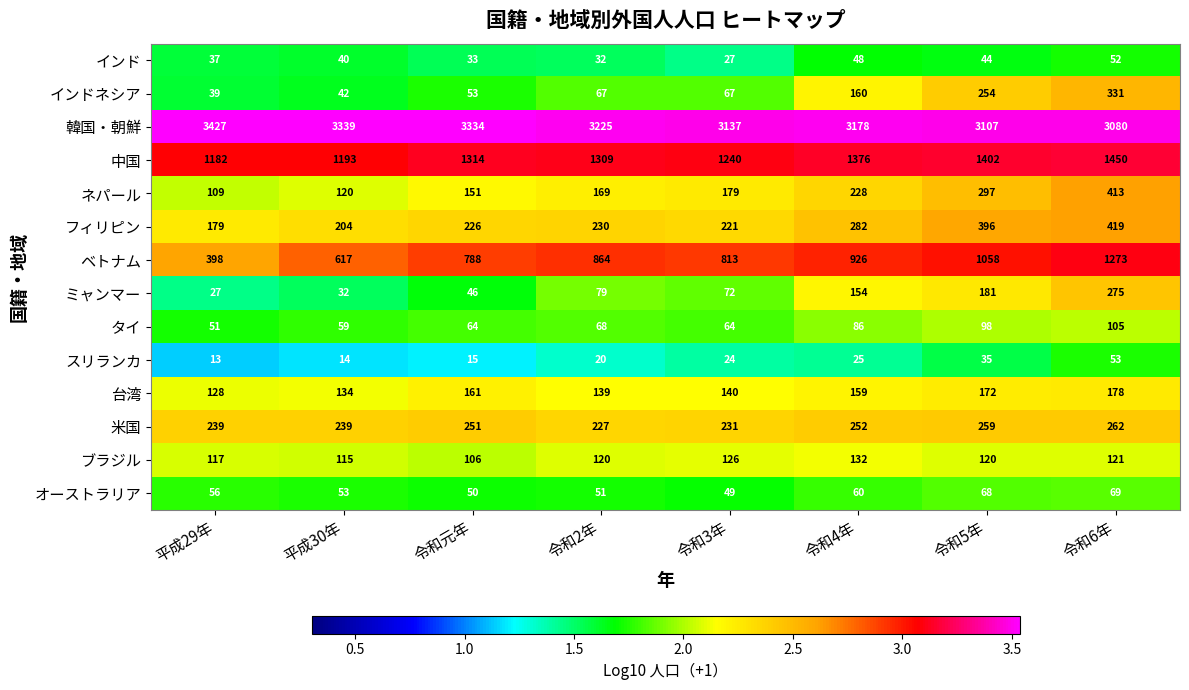

Which category has the highest value across all series?

平成29年